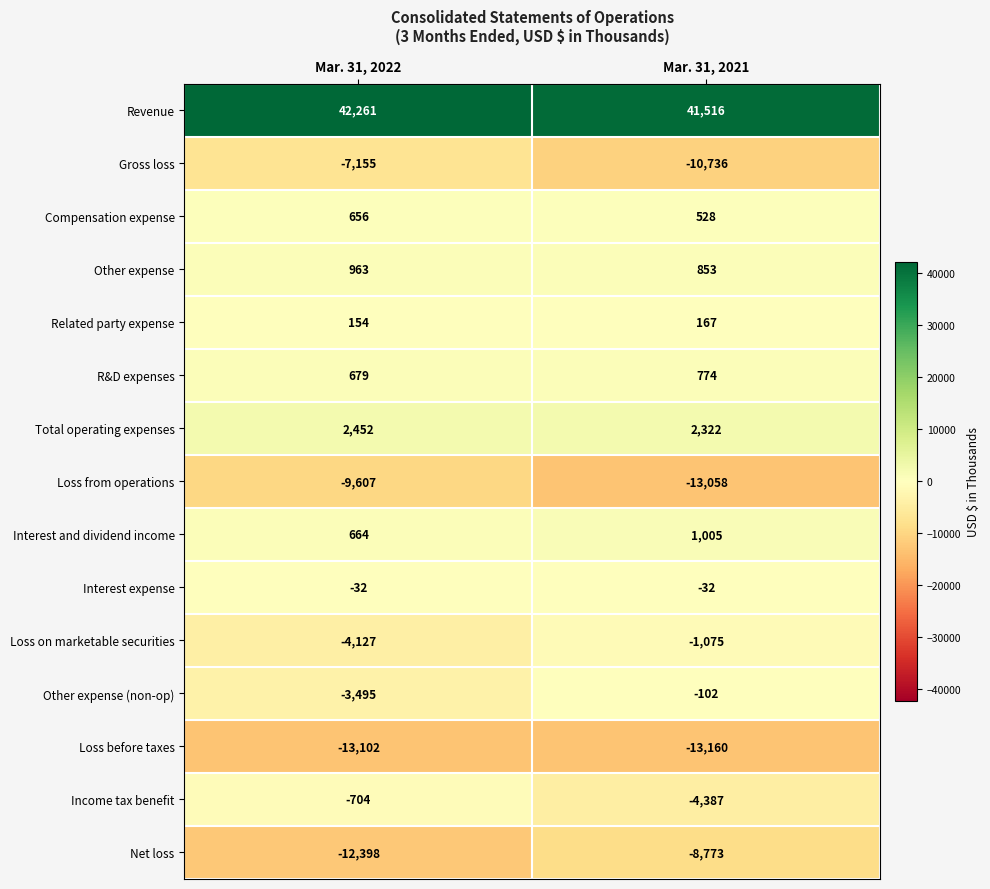

Reading left to right, what are all the values shown in this chart?

Revenue: 42261	41516
Gross loss: -7155	-10736
Compensation expense: 656	528
Other expense: 963	853
Related party expense: 154	167
R&D expenses: 679	774
Total operating expenses: 2452	2322
Loss from operations: -9607	-13058
Interest and dividend income: 664	1005
Interest expense: -32	-32
Loss on marketable securities: -4127	-1075
Other expense (non-op): -3495	-102
Loss before taxes: -13102	-13160
Income tax benefit: -704	-4387
Net loss: -12398	-8773